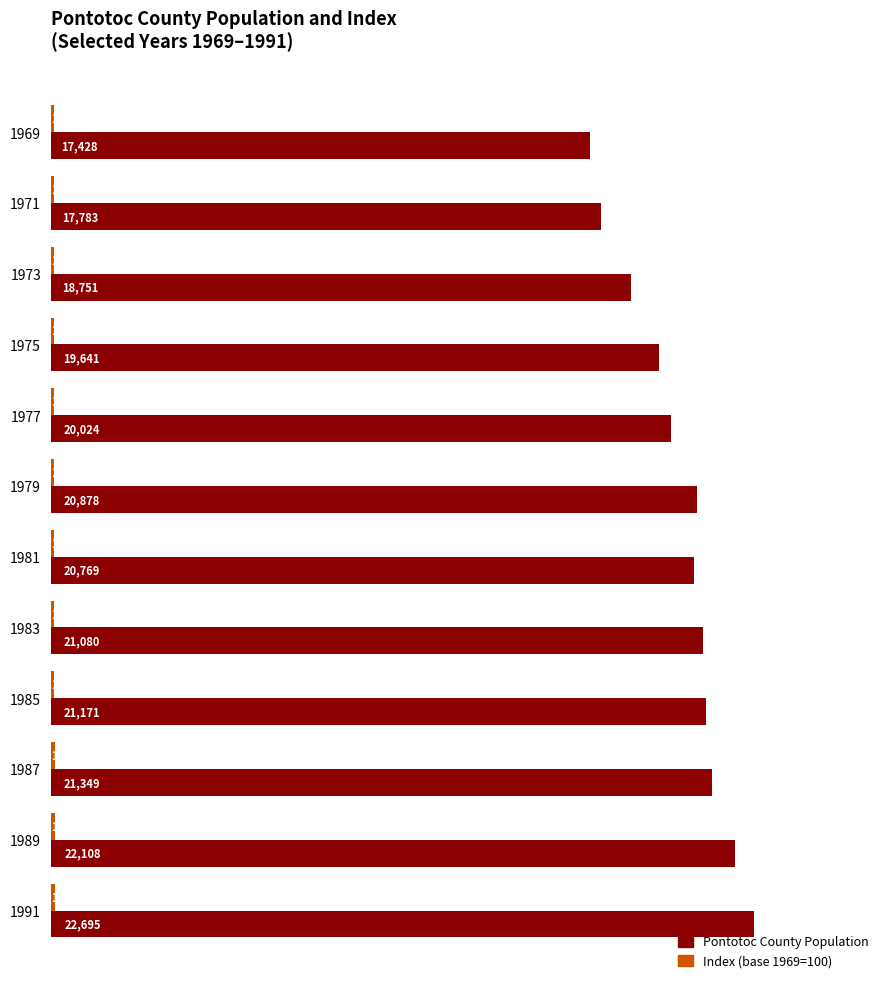

What is the difference between the maximum and minimum values in the Pontotoc County Population series?

5267.0